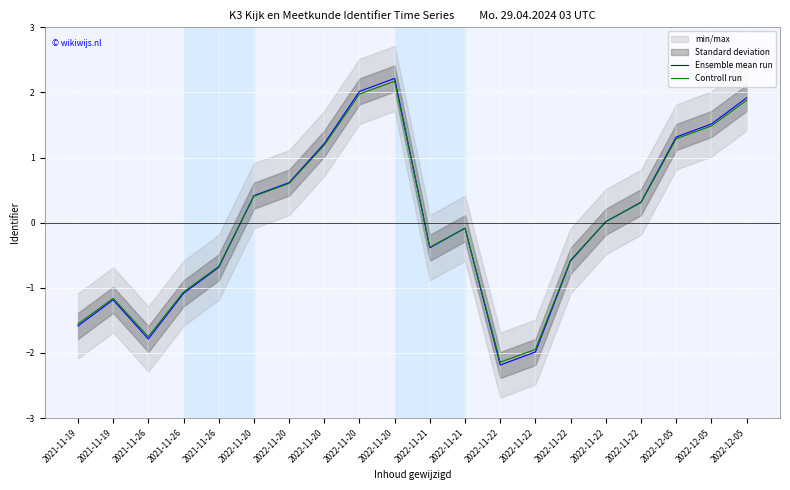

How many intersections are there between Ensemble mean run and Controll run?

3